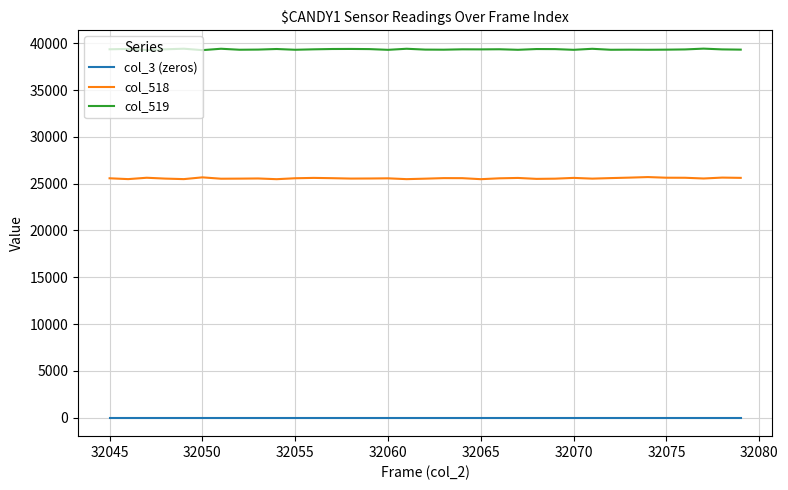

True or false: col_519 and col_518 cross at least once.

False